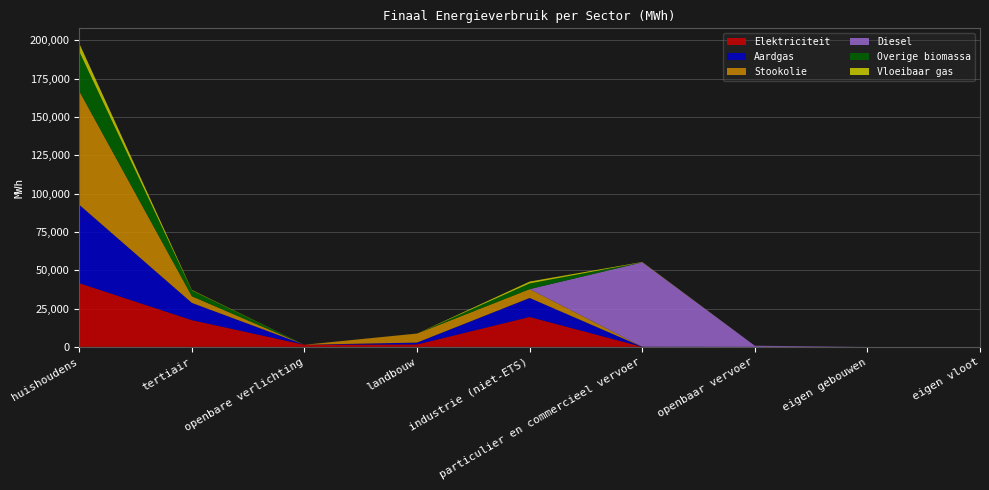

Reading right to left, transcribe all the data shown in this chart.

Elektriciteit: eigen vloot=0.0	eigen gebouwen=0.0	openbaar vervoer=0.0	particulier en commercieel vervoer=22.9	industrie (niet-ETS)=19541.6	landbouw=1602.7	openbare verlichting=1384.0	tertiair=17463.8	huishoudens=41592.0
Aardgas: eigen vloot=0.0	eigen gebouwen=0.0	openbaar vervoer=0.0	particulier en commercieel vervoer=51.3	industrie (niet-ETS)=12371.2	landbouw=1212.9	openbare verlichting=0.0	tertiair=11228.4	huishoudens=51122.0
Stookolie: eigen vloot=0.0	eigen gebouwen=0.0	openbaar vervoer=0.0	particulier en commercieel vervoer=0.0	industrie (niet-ETS)=5774.8	landbouw=5858.1	openbare verlichting=0.0	tertiair=4345.4	huishoudens=74226.5
Diesel: eigen vloot=0.0	eigen gebouwen=0.0	openbaar vervoer=743.4	particulier en commercieel vervoer=55119.9	industrie (niet-ETS)=0.0	landbouw=0.0	openbare verlichting=0.0	tertiair=0.0	huishoudens=0.0
Overige biomassa: eigen vloot=0.0	eigen gebouwen=0.0	openbaar vervoer=0.0	particulier en commercieel vervoer=0.0	industrie (niet-ETS)=3722.2	landbouw=0.0	openbare verlichting=0.0	tertiair=3793.8	huishoudens=25739.8
Vloeibaar gas: eigen vloot=0.0	eigen gebouwen=0.0	openbaar vervoer=0.0	particulier en commercieel vervoer=197.9	industrie (niet-ETS)=1203.5	landbouw=41.3	openbare verlichting=0.0	tertiair=315.0	huishoudens=5312.9